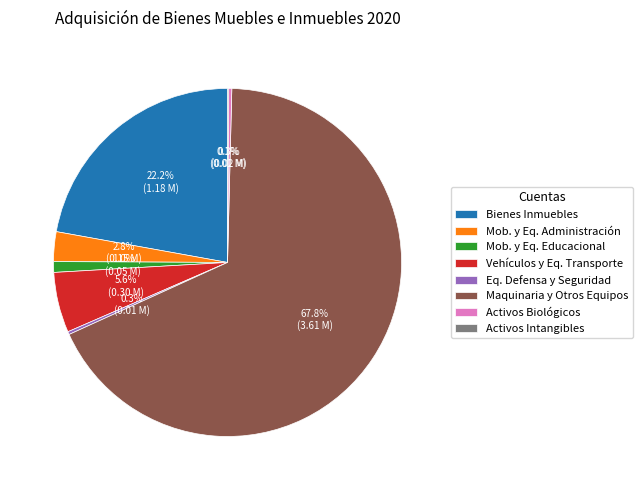

Does any single category account for the majority?

Yes